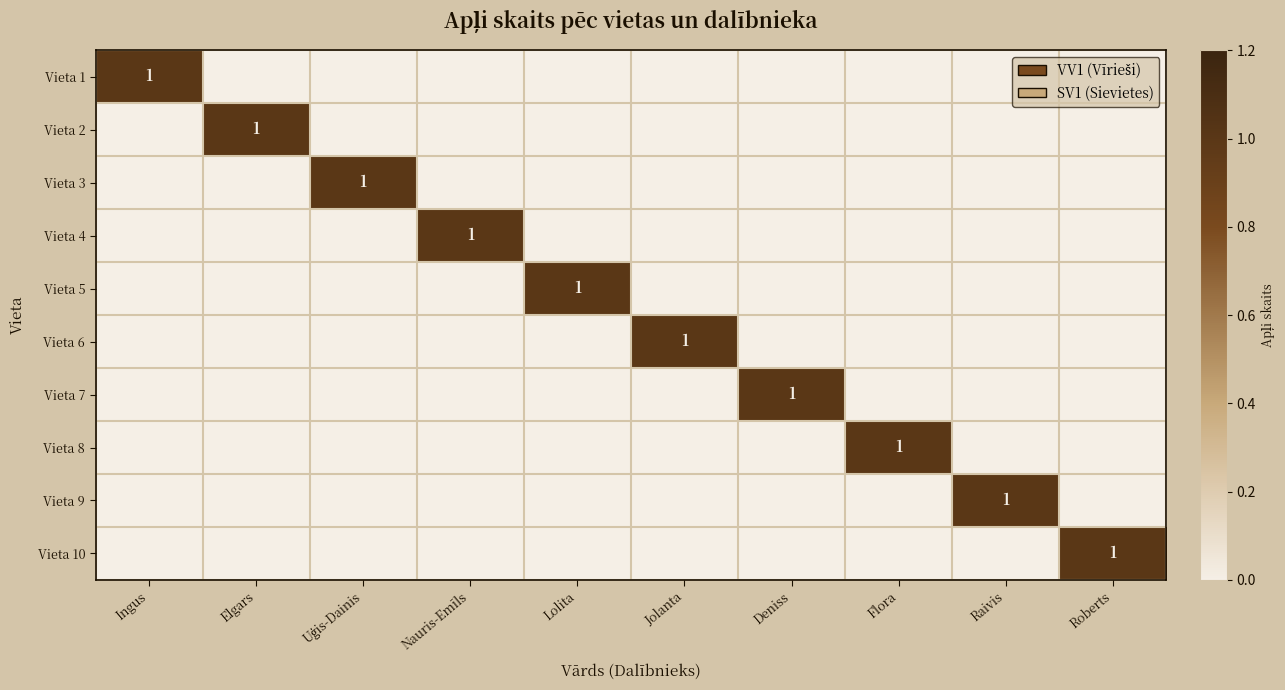

The value of Vieta 7 at Deniss is 1. True or false?

True